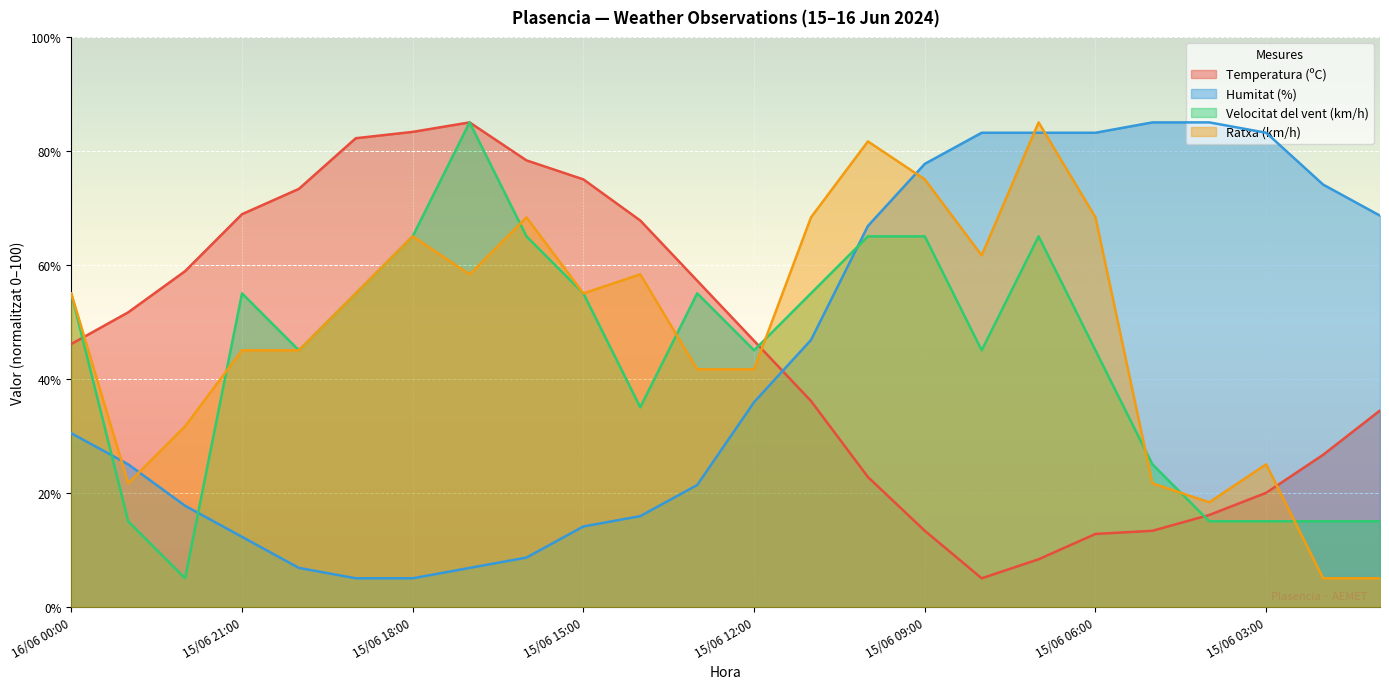

True or false: Humitat (%) and Ratxa (km/h) cross at least once.

True